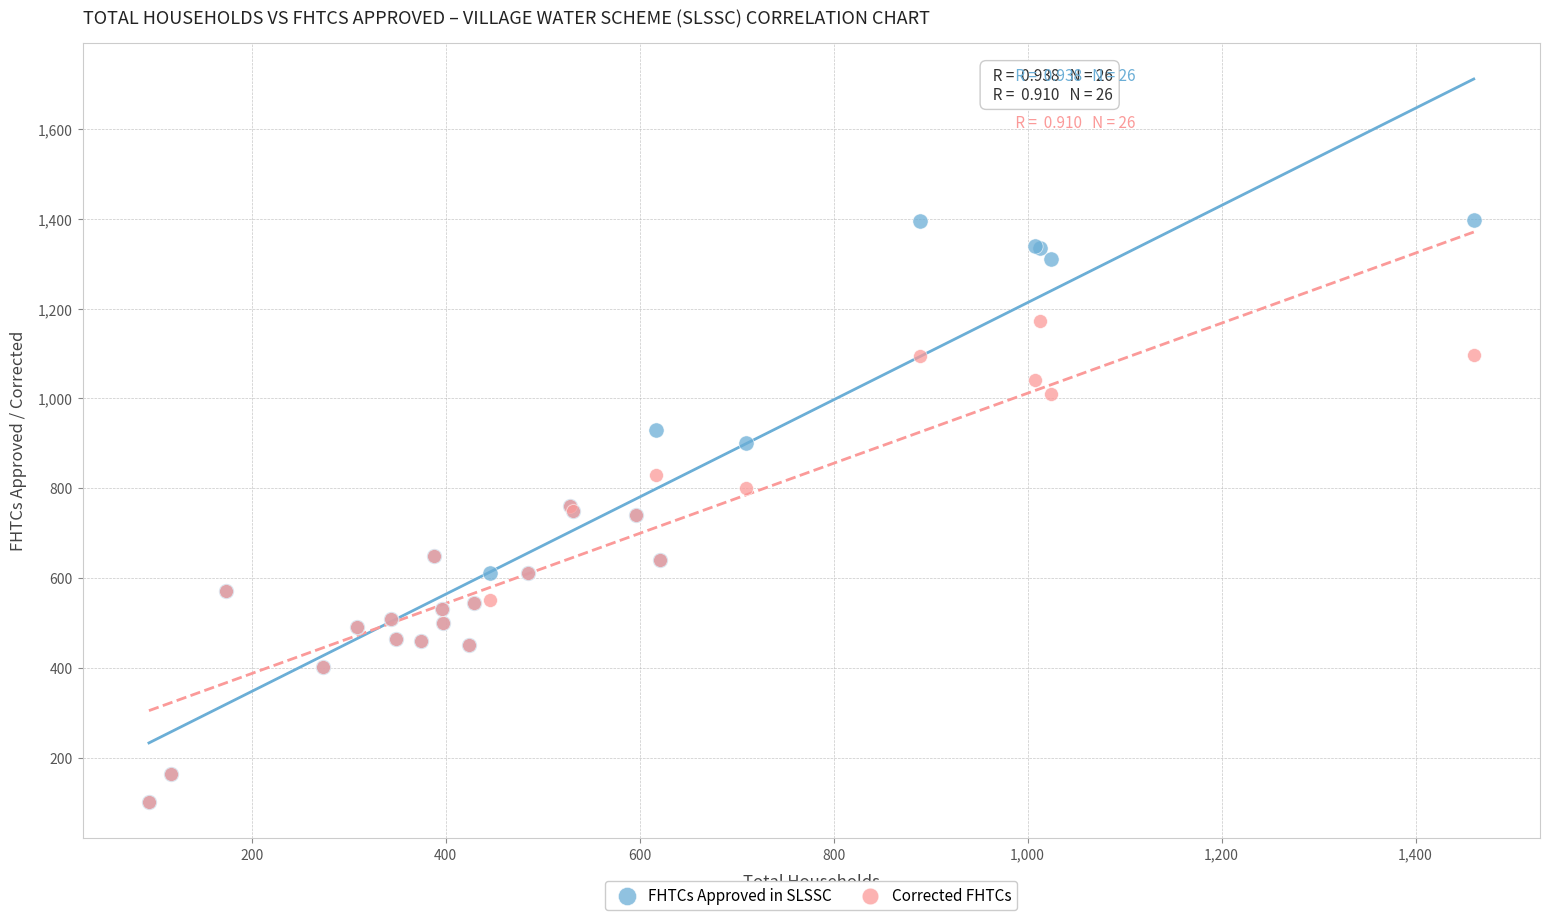

What are all the series names shown in the legend?

FHTCs Approved in SLSSC, Corrected FHTCs